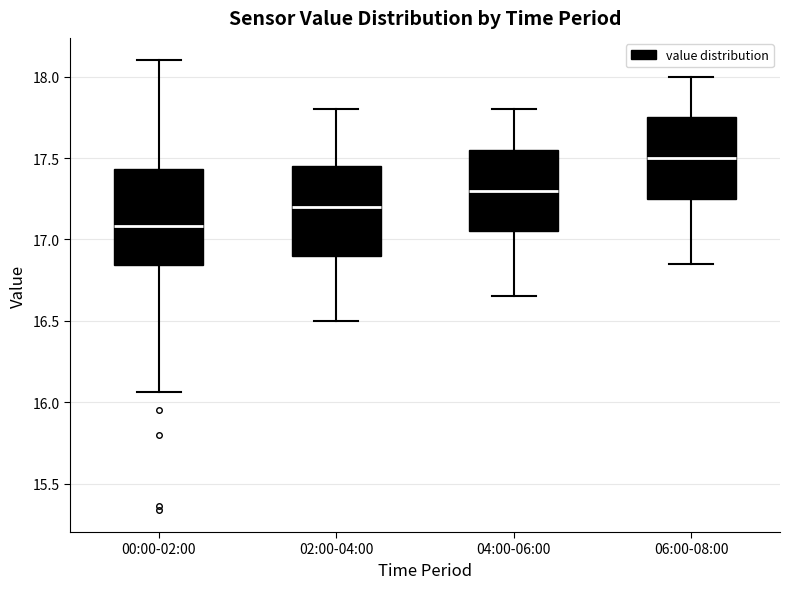

Reading left to right, read every box against the y-axis: the position of its median line, the range the box covers, and the ends of its whiskers. The values are not printed on the chart, so give them approximately, as read against the axis.

00:00-02:00: median 17.10, box 16.85 to 17.45, whiskers 16.05 to 18.10
02:00-04:00: median 17.20, box 16.90 to 17.45, whiskers 16.50 to 17.80
04:00-06:00: median 17.30, box 17.05 to 17.55, whiskers 16.65 to 17.80
06:00-08:00: median 17.50, box 17.25 to 17.75, whiskers 16.85 to 18.00